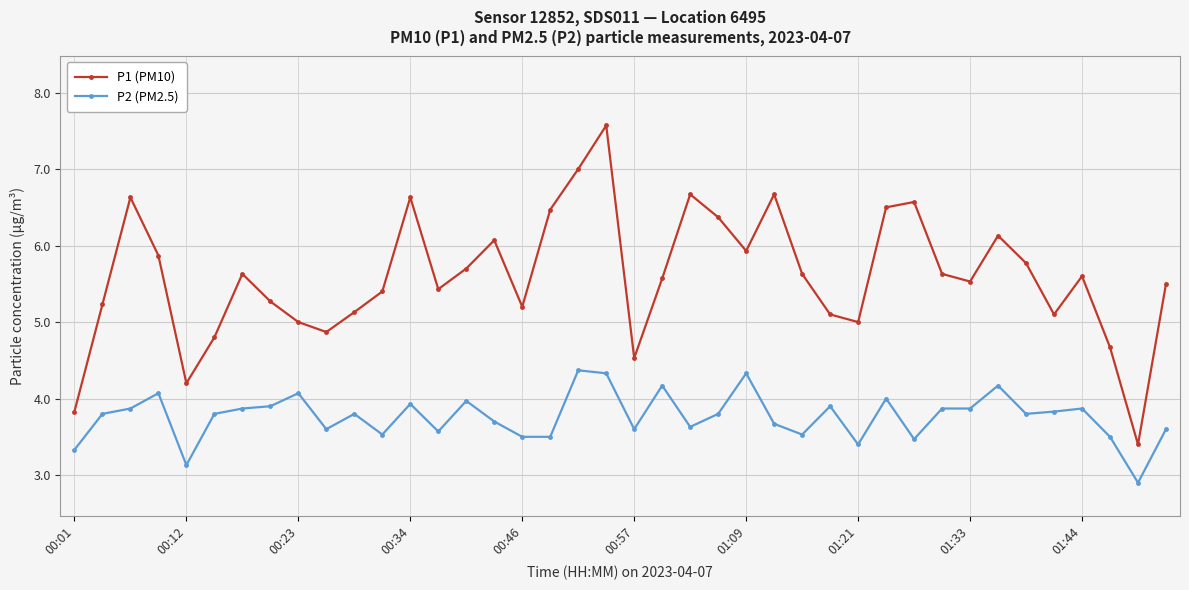

What is the sum of all P2 (PM2.5) values?

150.6